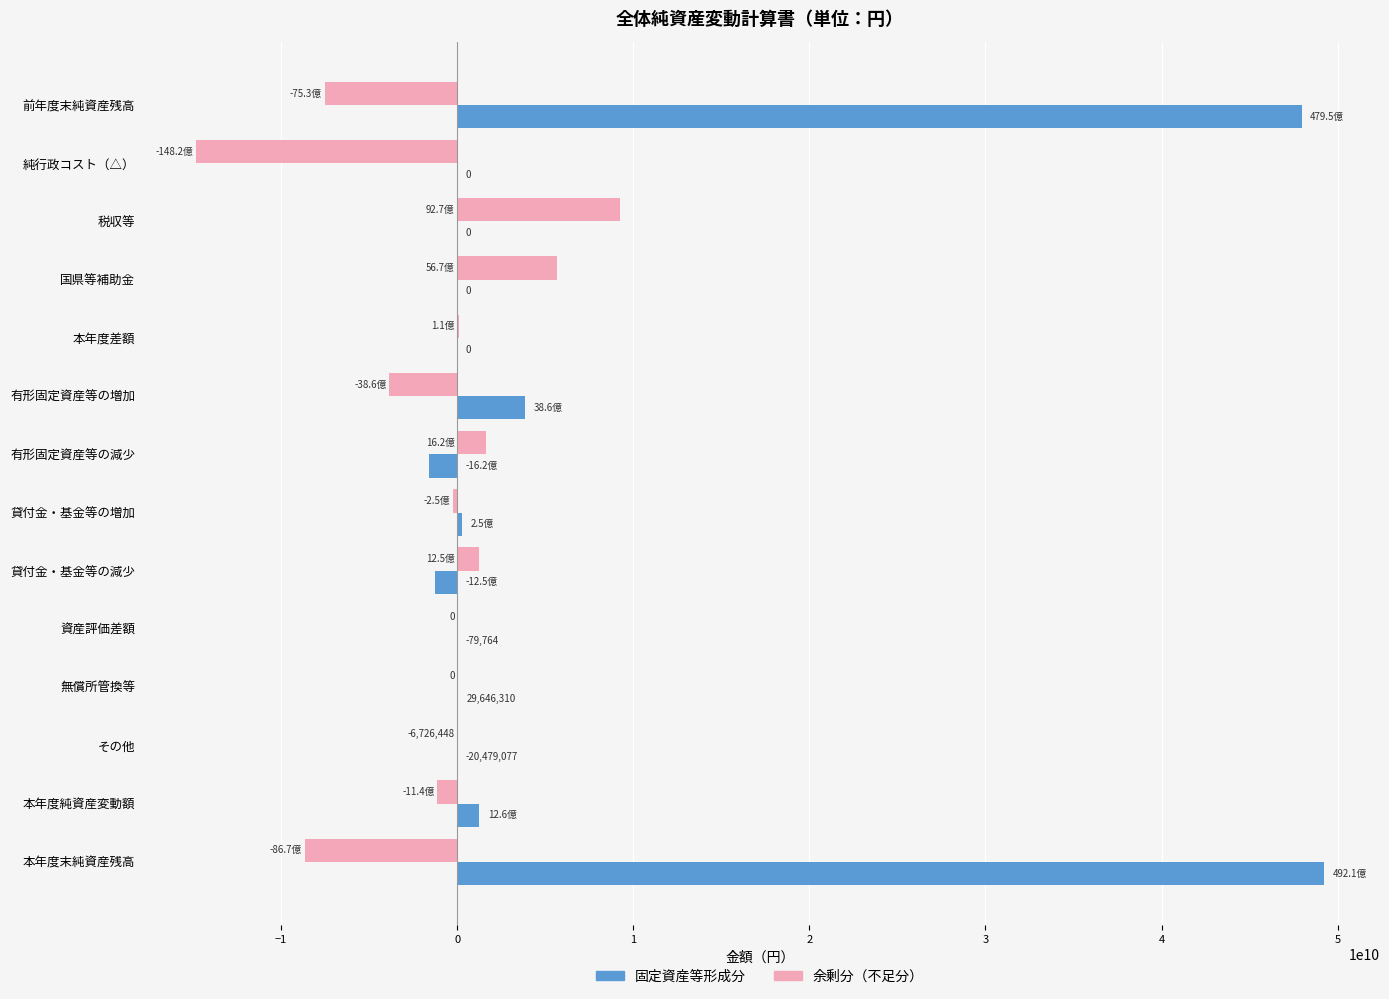

Which series has the largest total across all categories?

固定資産等形成分